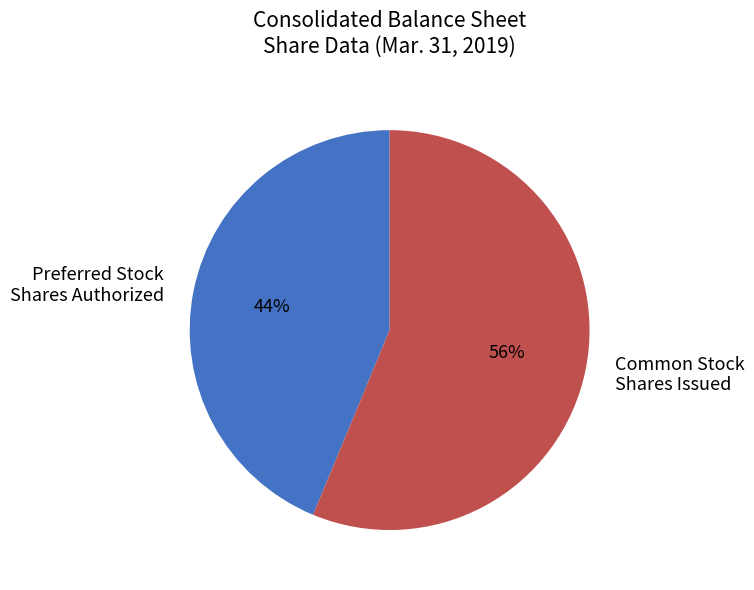

Is there a majority slice in this chart?

Yes